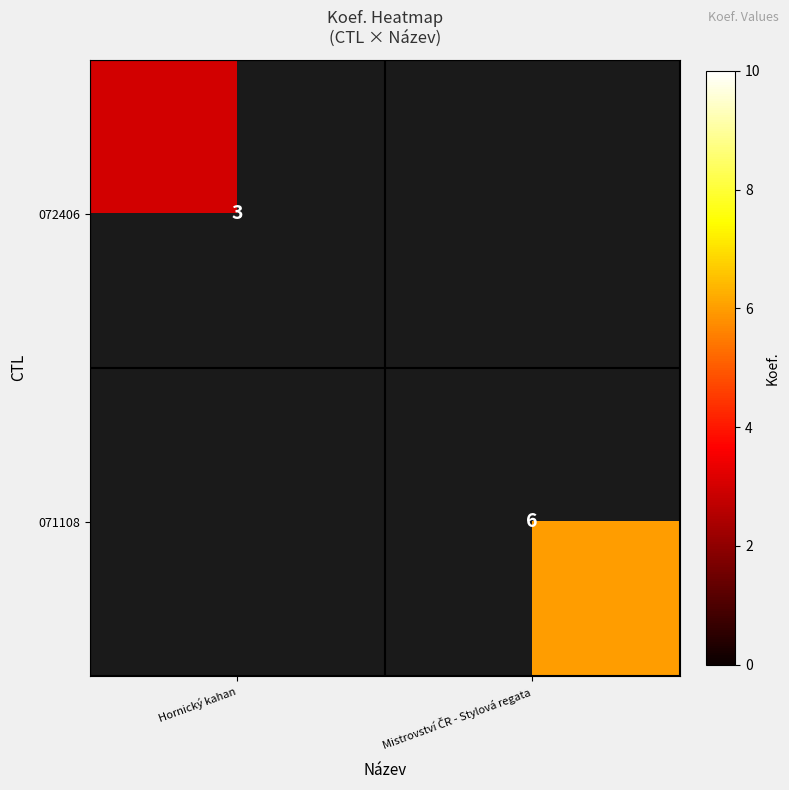

True or false: 072406 has a value of 2 at Hornický kahan.

False